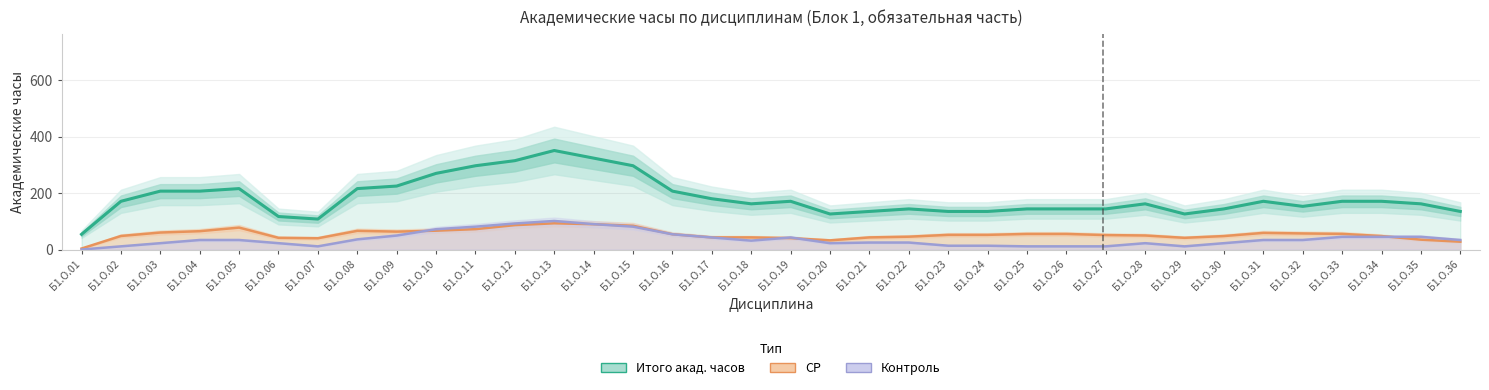

Which series has the largest range (max minus min)?

Итого акад. часов